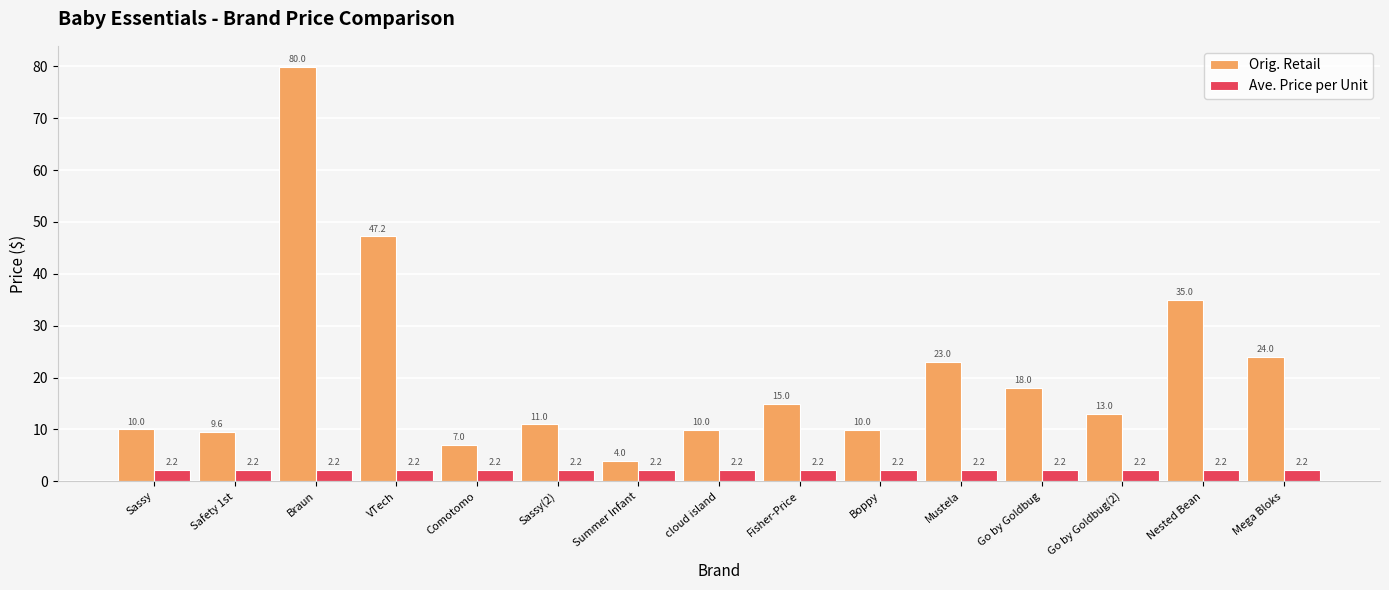

What is the total value across all series at Braun?

82.2